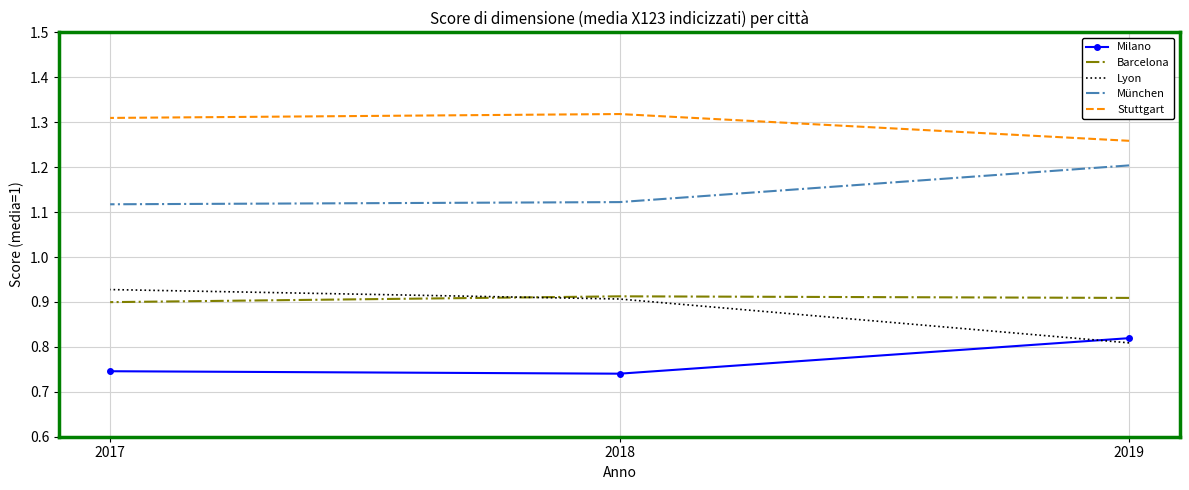

At which category is the sum across all series the highest?

2017